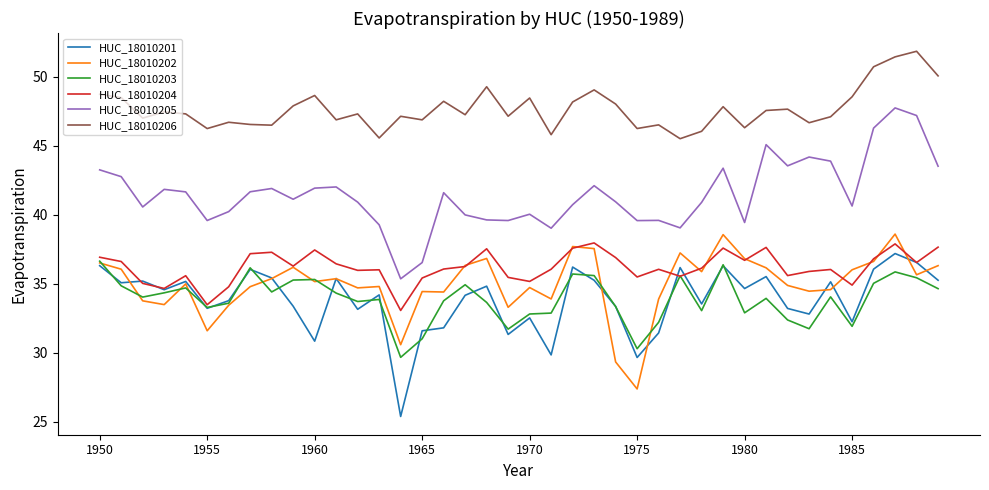

What is the highest value of the HUC_18010203 series?

36.6